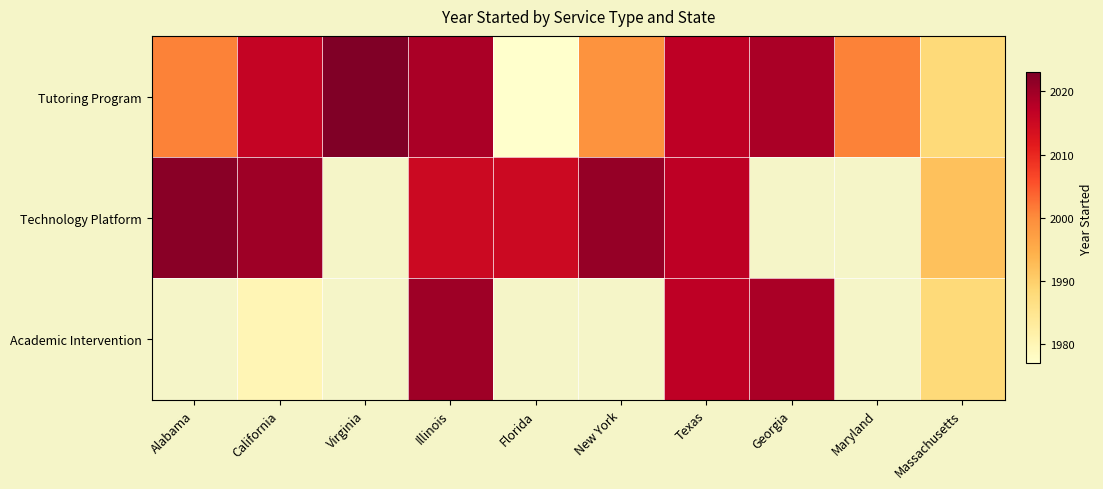

What is the sum of the Tutoring Program values at Virginia and Texas?

4040.0